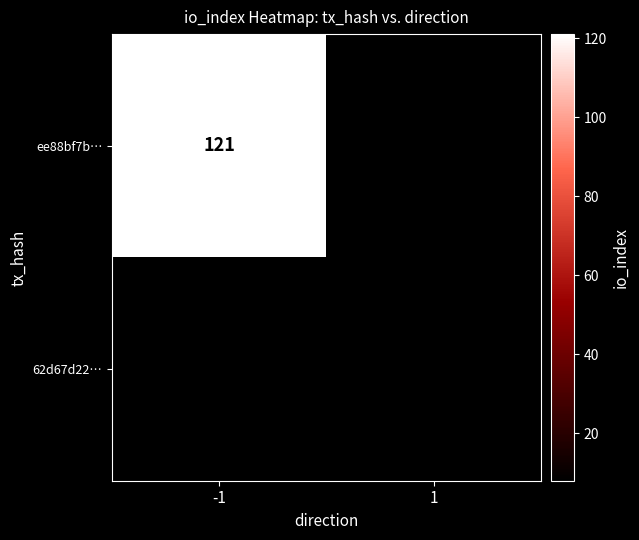

True or false: 62d67d22… has a value of 8 at 1.

True